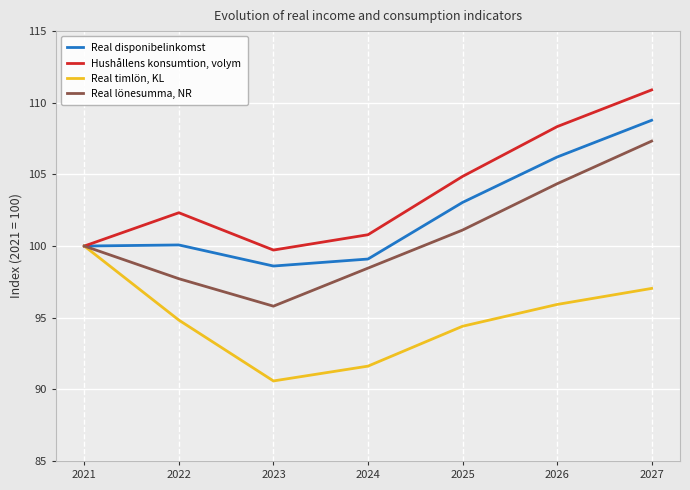

Does the chart display data point markers on the line(s)?

No